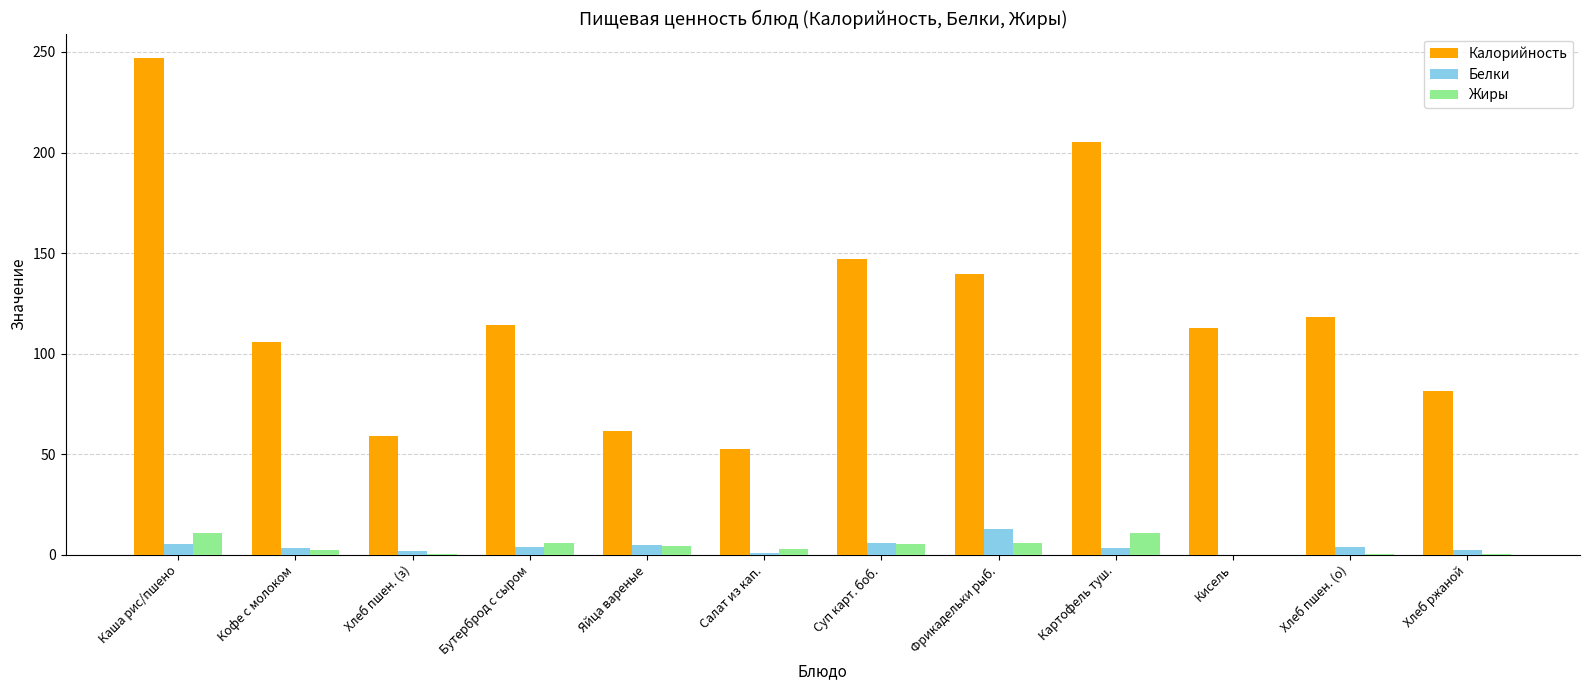

Which series changed the most between Бутерброд с сыром and Суп карт. боб.?

Калорийность